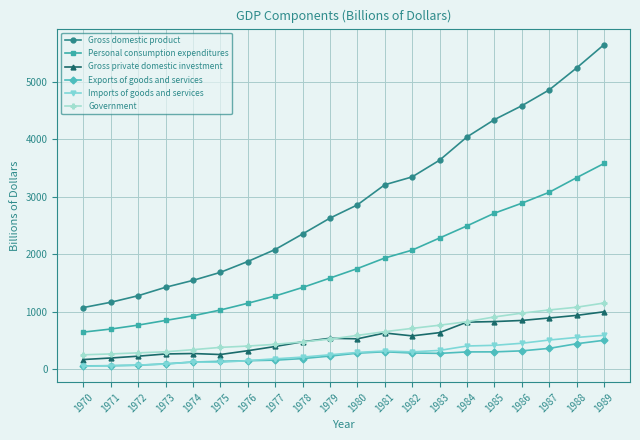

Between 1973 and 1980, which series saw the biggest shift?

Gross domestic product